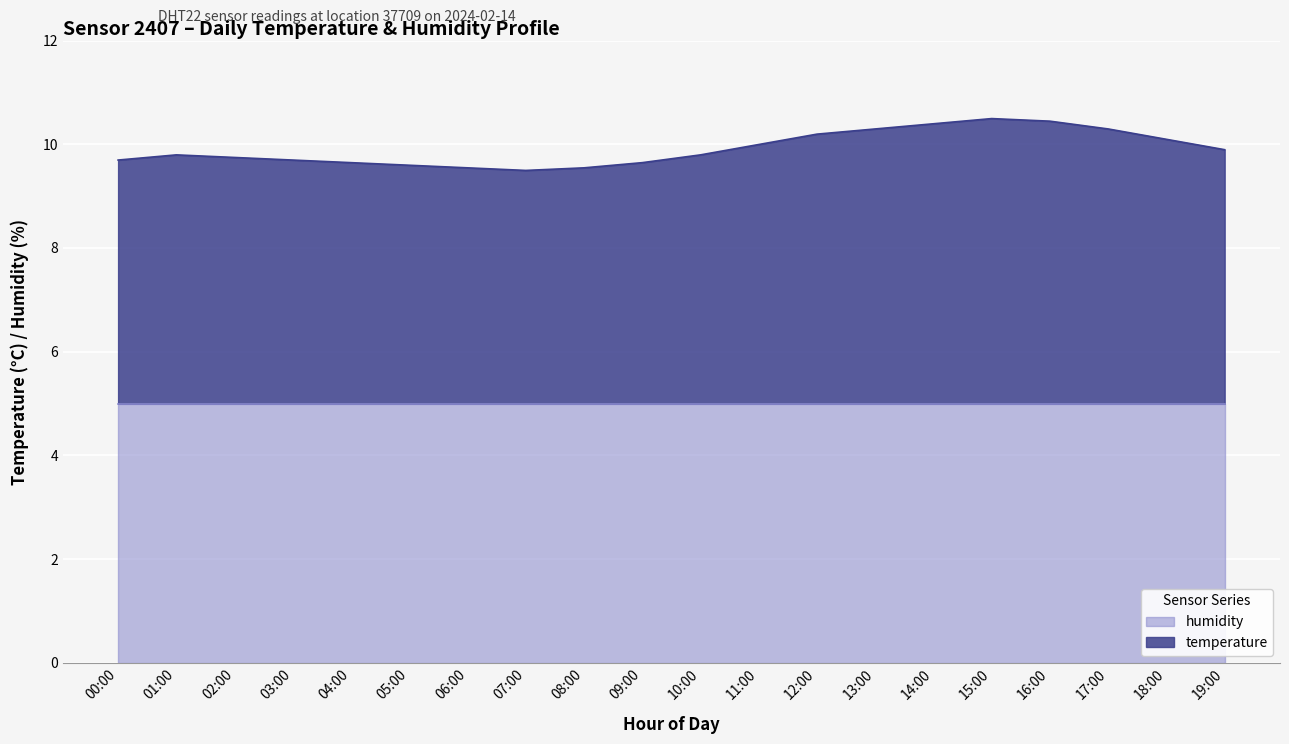

Which has a higher value, 12:00 or 14:00?

14:00